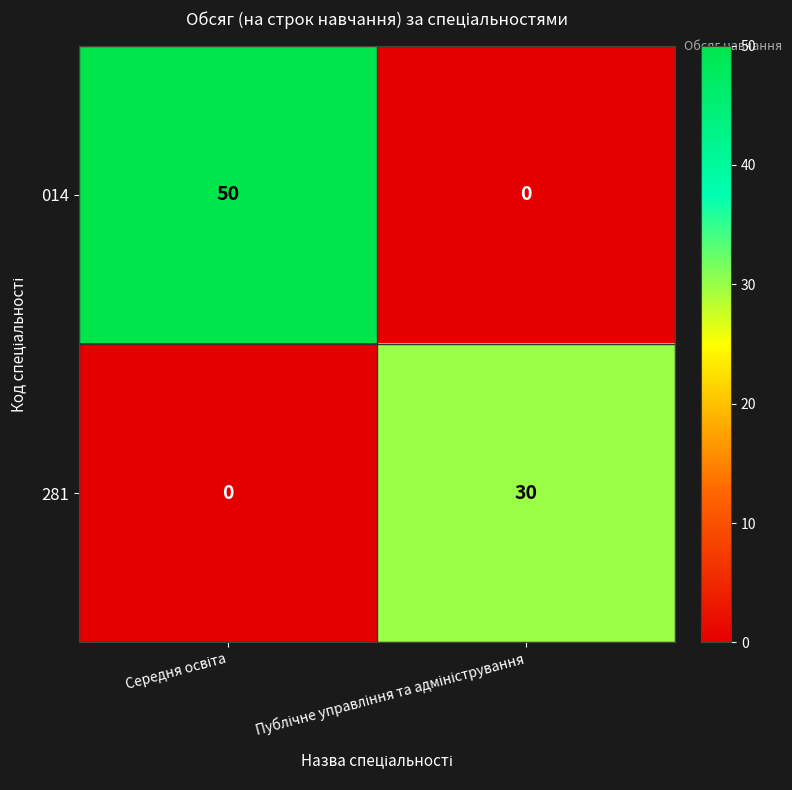

How many series are shown in this chart?

2